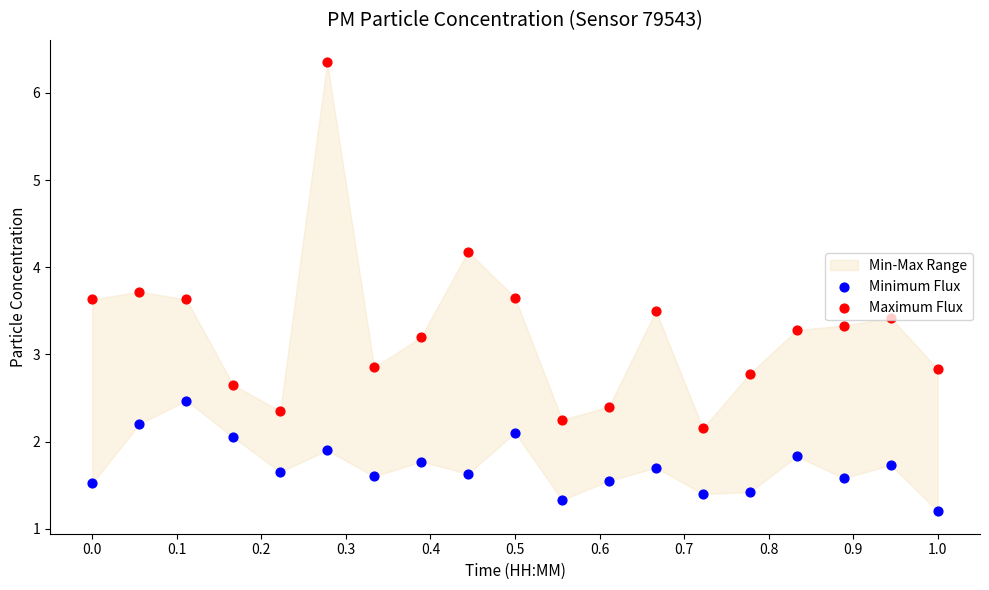

Which series has the widest spread of Y values?

Maximum Flux